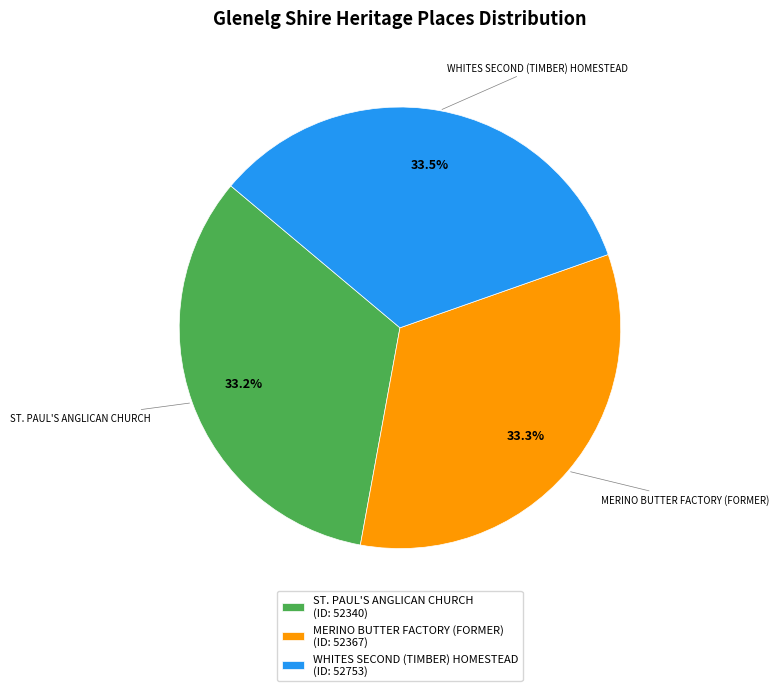

Is it true that MERINO BUTTER FACTORY (FORMER) is 39% of the pie?

False